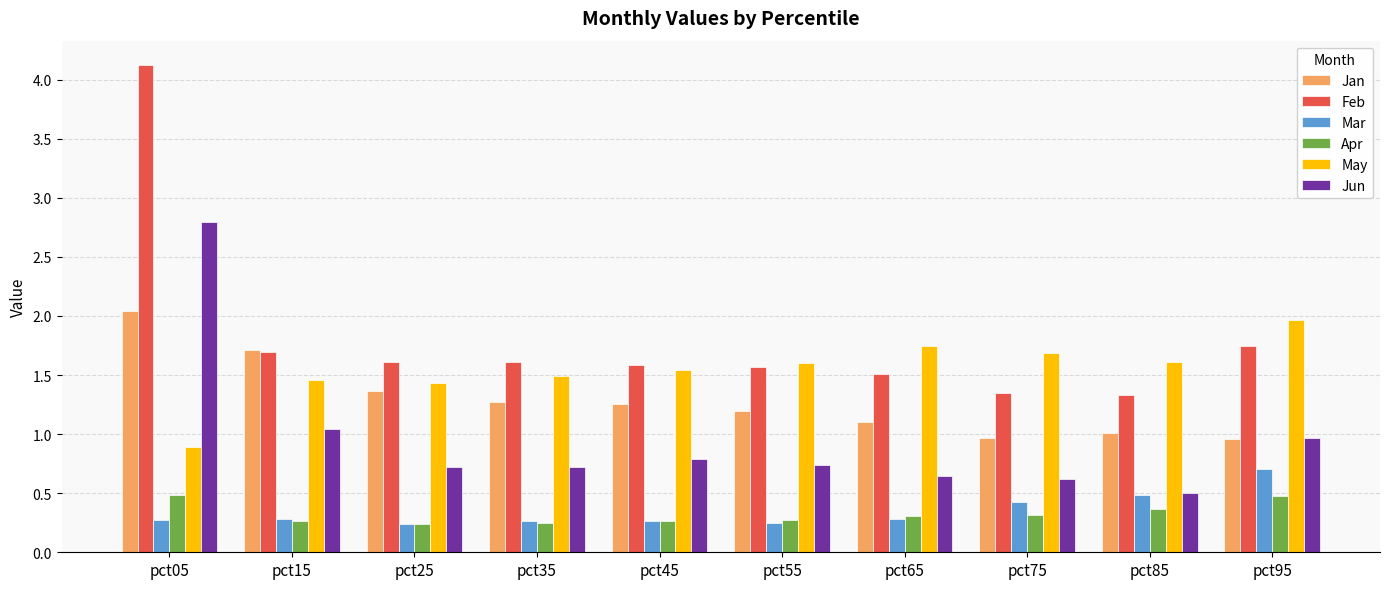

How many data points in May are above 1?

9